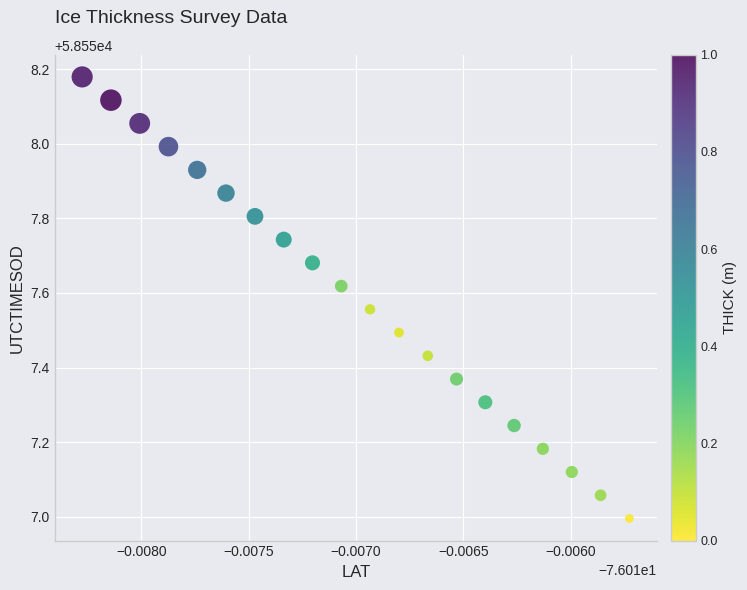

What is the range of Y values (max minus min)?

1.2